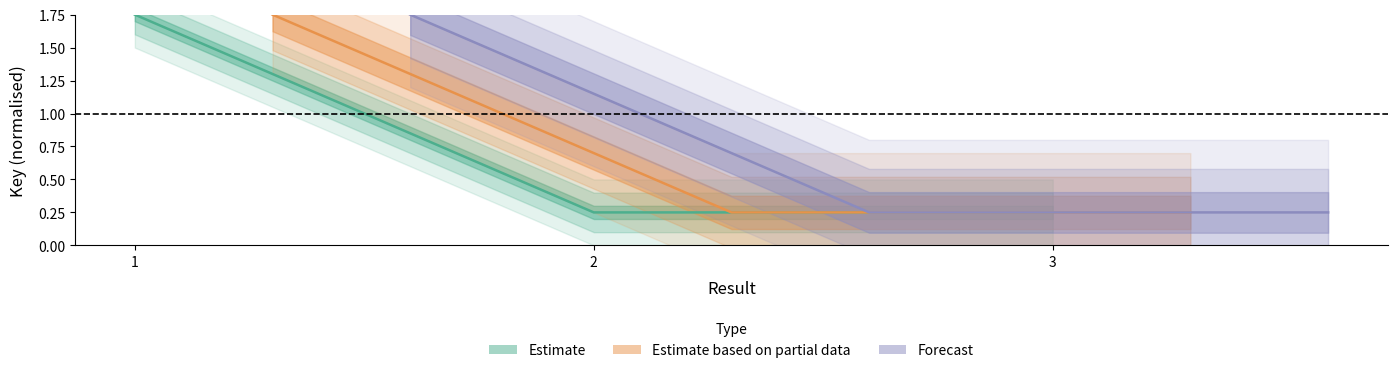

Approximately how many times larger is the value at 3 compared to 1?

0.1